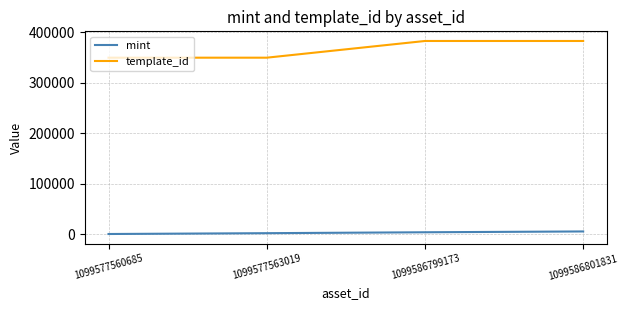

True or false: mint and template_id intersect in this chart.

False